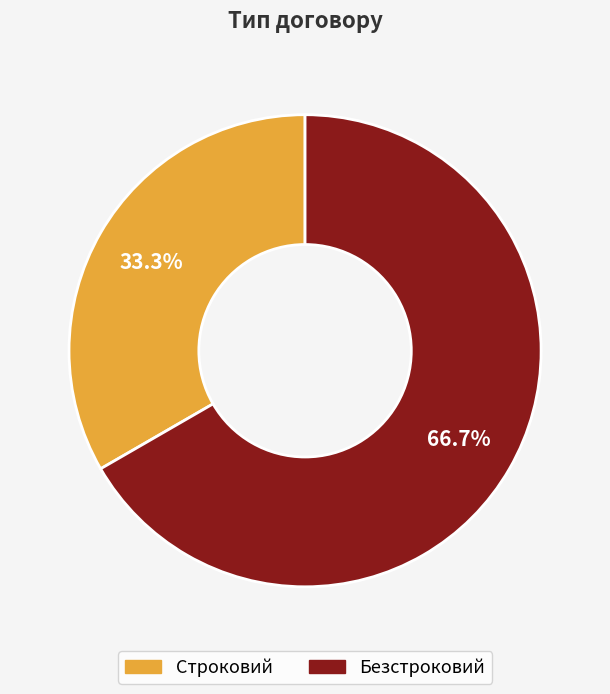

Count the number of slices in the pie.

2